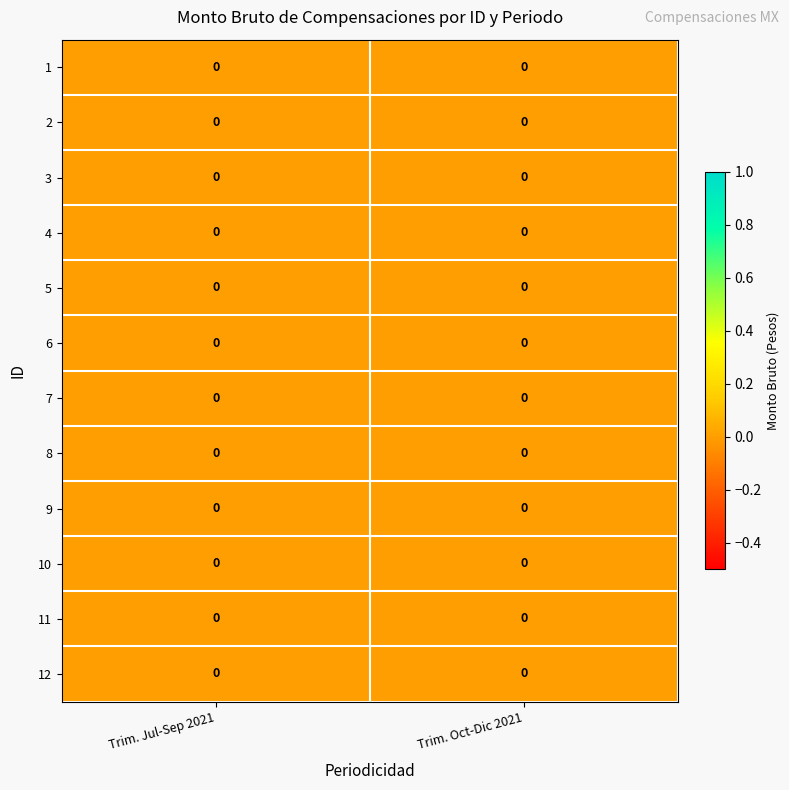

True or false: row_1 has a value of 0.0 at Trim. Oct-Dic 2021.

True